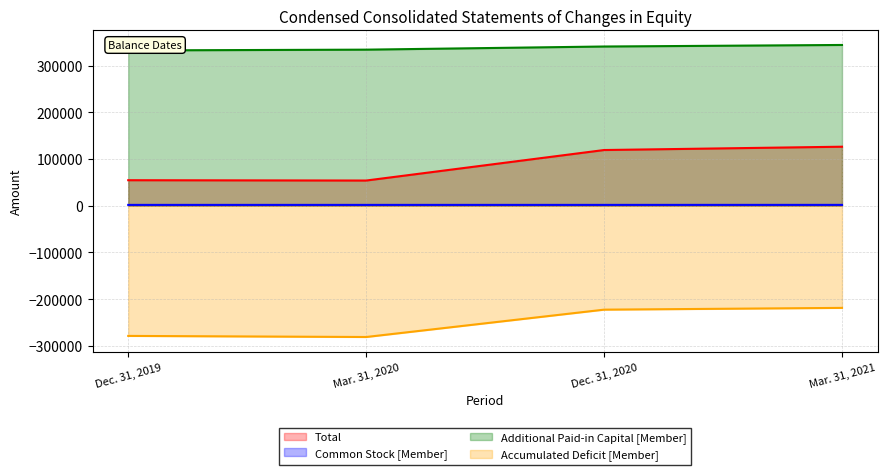

What is the sum of the Accumulated Deficit [Member] values at Dec. 31, 2019 and Dec. 31, 2020?

-501453